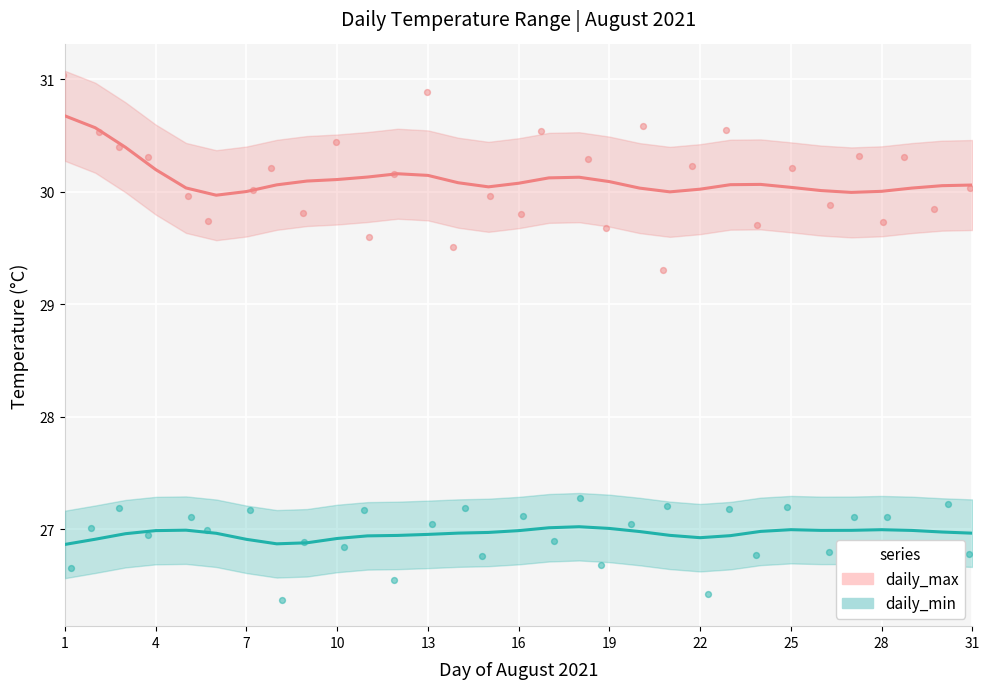

Is the value of daily_max at 7 greater than the value of daily_min at 4?

Yes